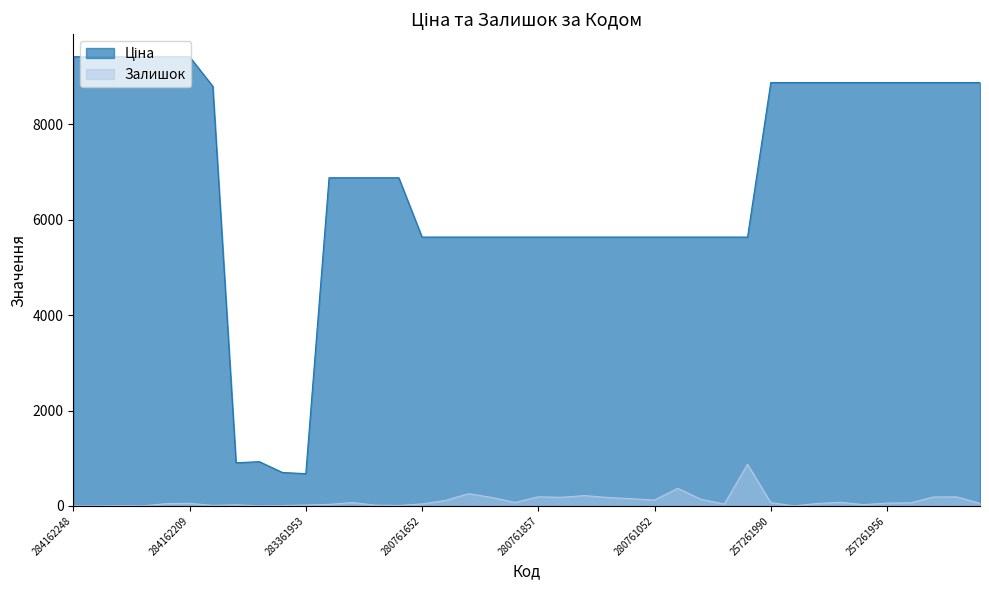

What position from the right is 280941739?

26